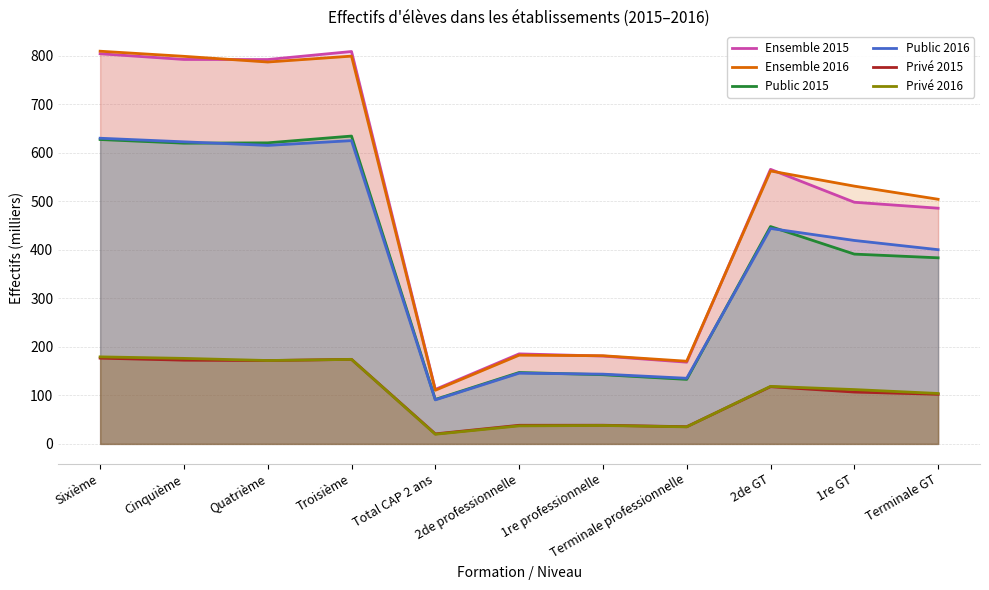

Reading left to right, extract all data points from this chart.

Ensemble 2015: 804.6	792.8	792.7	809.2	112.4	185.6	181.2	168.5	566.2	498.4	486.1
Ensemble 2016: 809.8	799.3	787.5	799.7	110.7	183.0	181.8	170.5	562.9	531.6	504.5
Public 2015: 627.7	620.2	620.9	634.8	91.7	147.2	142.7	133.1	448.2	391.4	383.8
Public 2016: 630.3	622.9	615.6	625.4	90.8	145.8	143.8	135.3	444.3	419.6	400.5
Privé 2015: 176.9	172.7	171.8	174.4	20.7	38.4	38.5	35.4	118.0	107.0	102.3
Privé 2016: 179.5	176.3	172.0	174.3	19.9	37.2	38.0	35.2	118.6	112.0	104.0